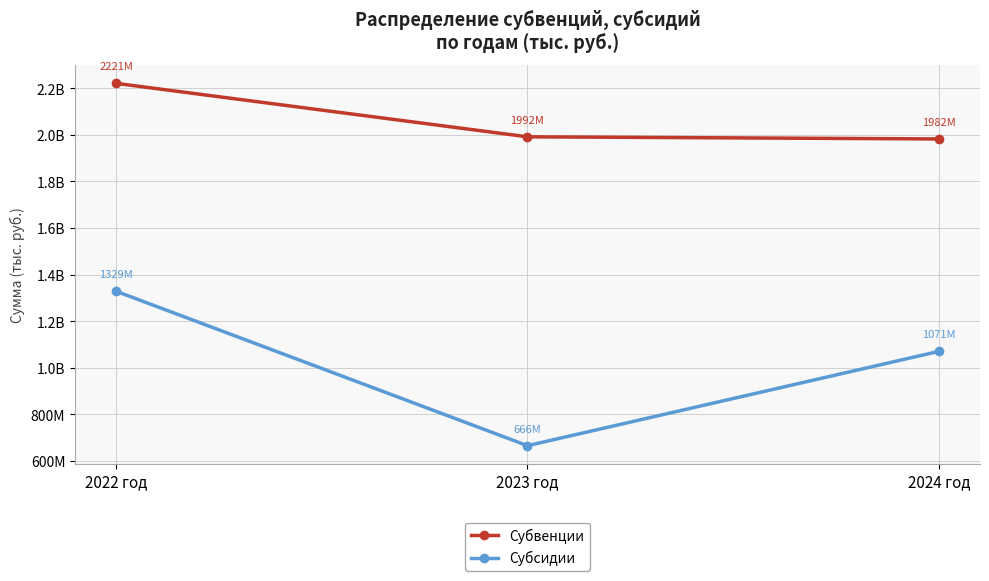

What are all the series names shown in the legend?

Субвенции, Субсидии